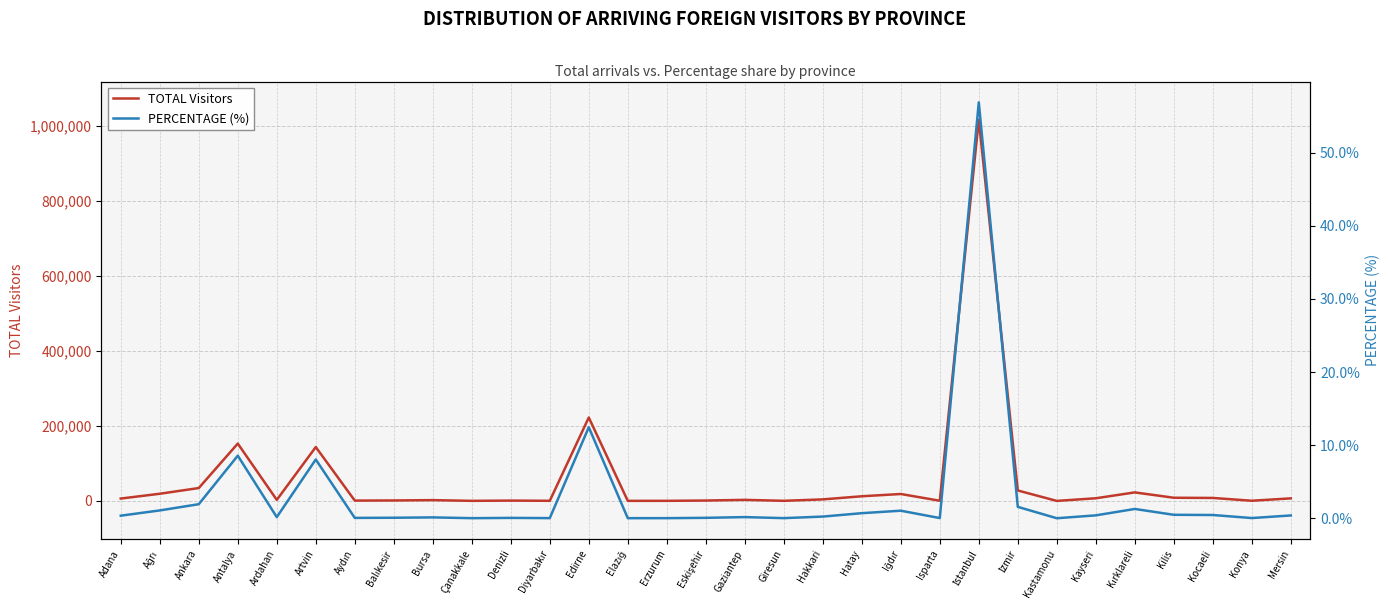

At how many categories does at least one series exceed 425264?

1